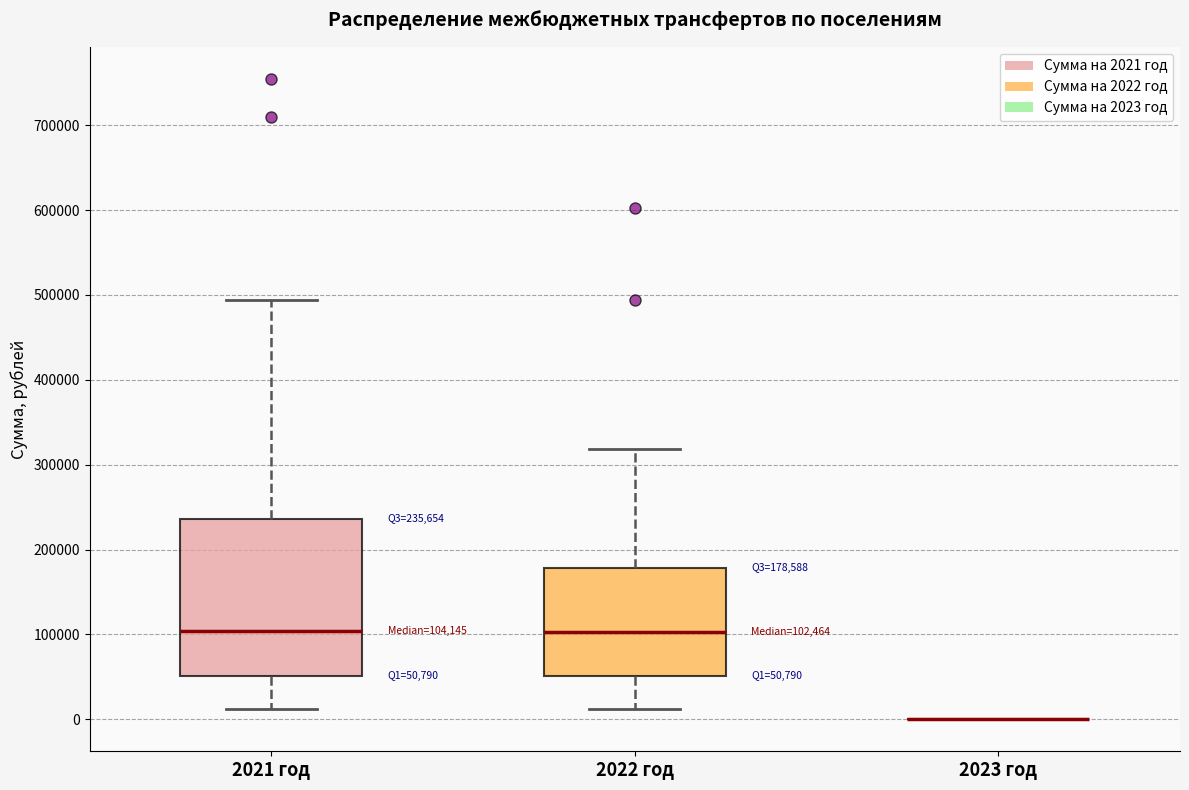

Which box is the tallest, from its lower edge to its upper edge?

2021 год